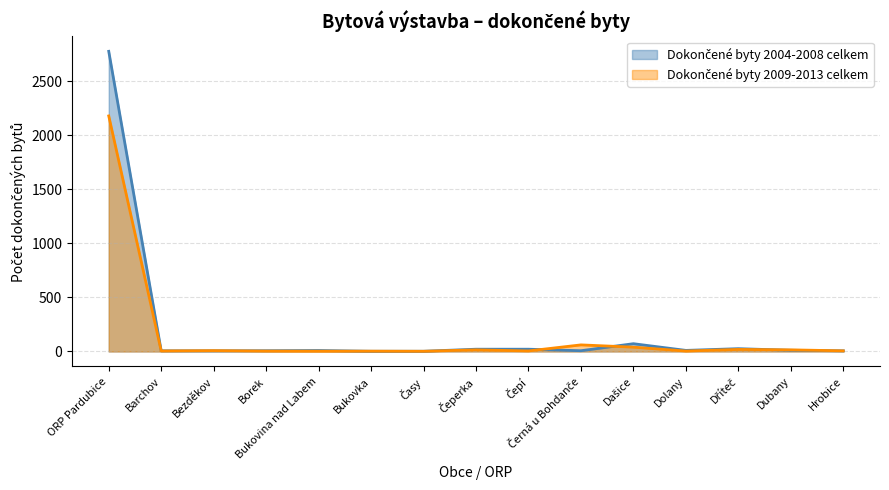

Which series has the largest range (max minus min)?

Dokončené byty 2004-2008 celkem